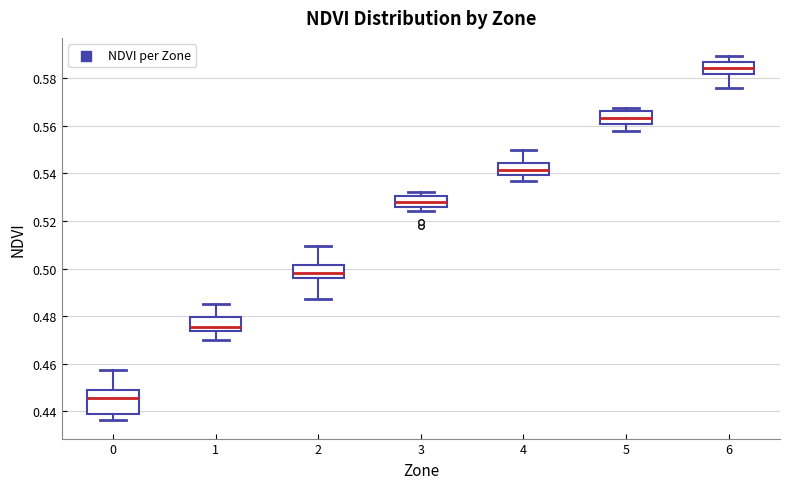

Where does the upper whisker of the box at x = 6 end on the y-axis? The values are not printed on the chart, so give them approximately, as read against the axis.

0.590